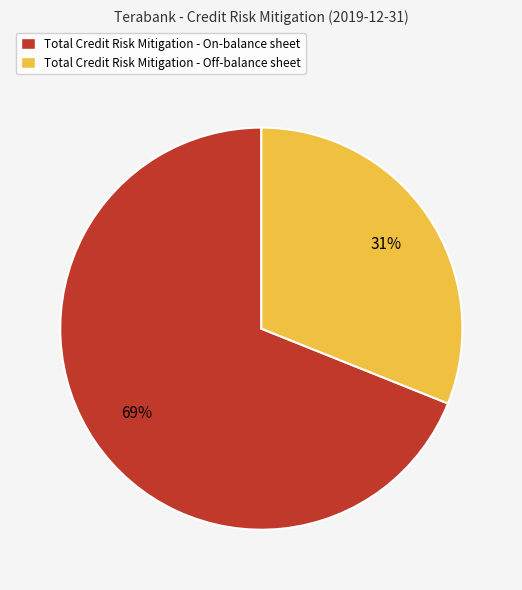

Which category accounts for the majority?

Total Credit Risk Mitigation - On-balance sheet